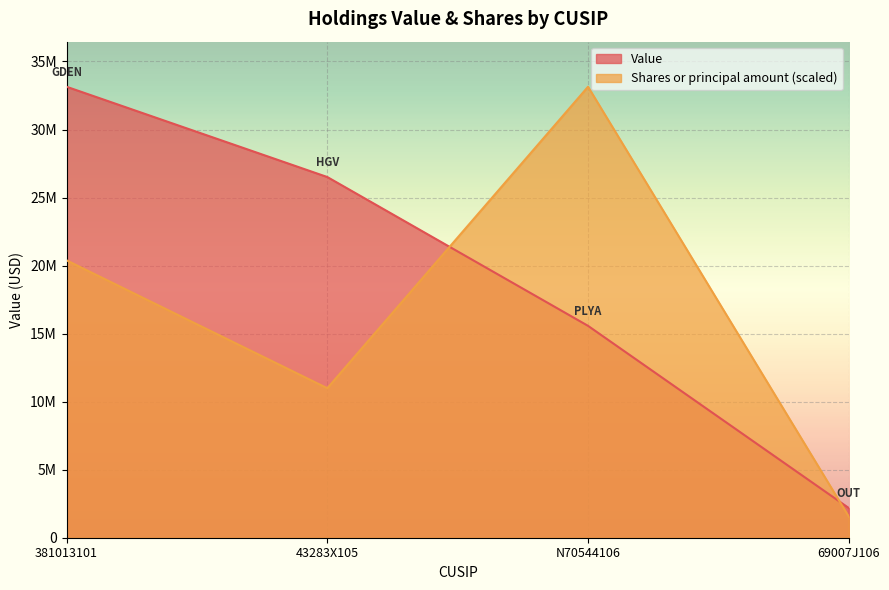

The value of Shares or principal amount at N70544106 is 33141000.0. True or false?

True